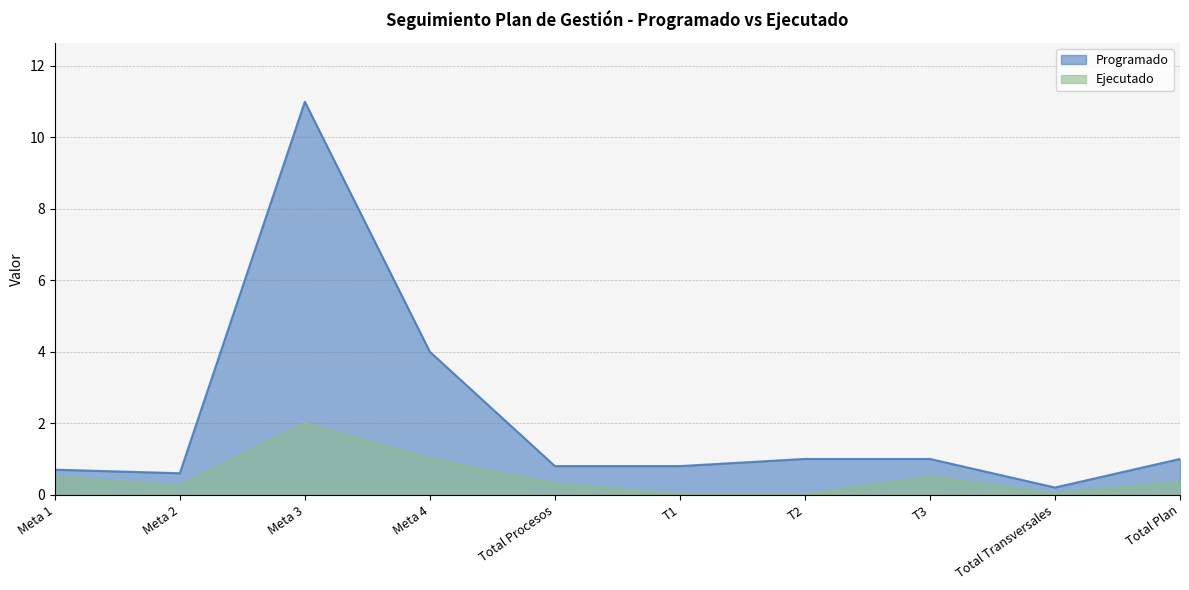

What is the sum of the Ejecutado values at Total Transversales and Total Procesos?

0.3